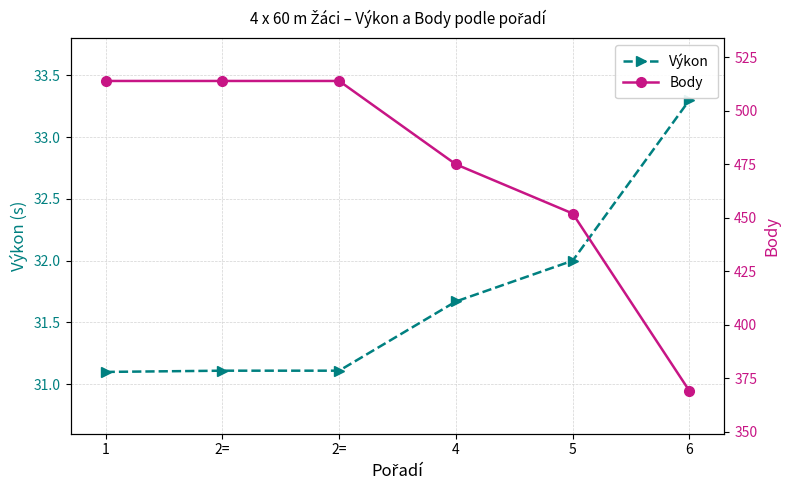

Which series changed the most between 1 and 2=?

Výkon